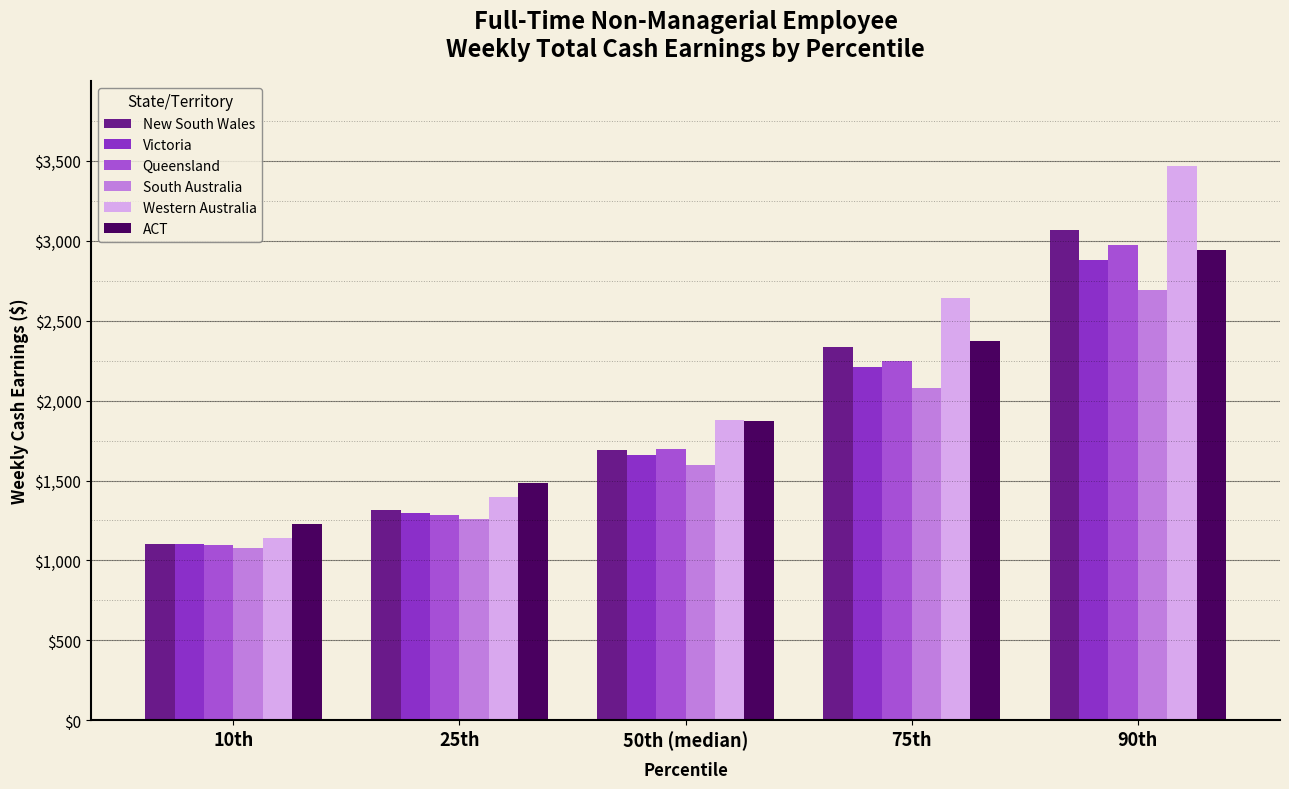

How many groups of bars are there?

5